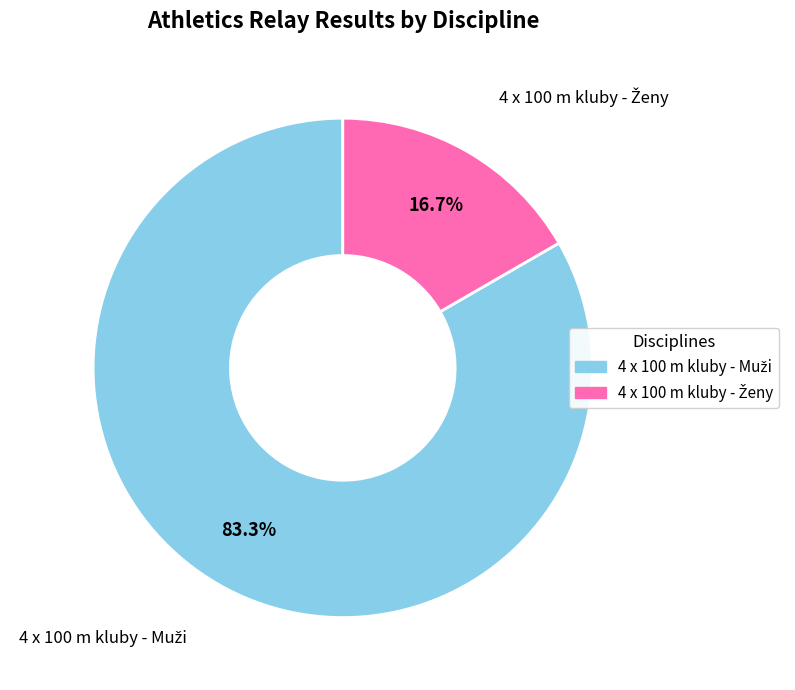

Is there any slice that represents more than half of the pie?

Yes